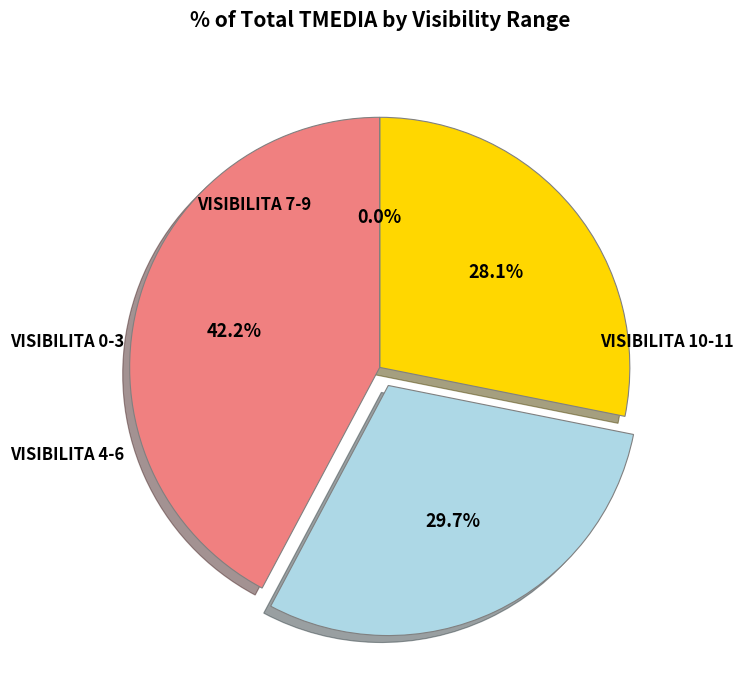

Does any single category account for the majority?

No